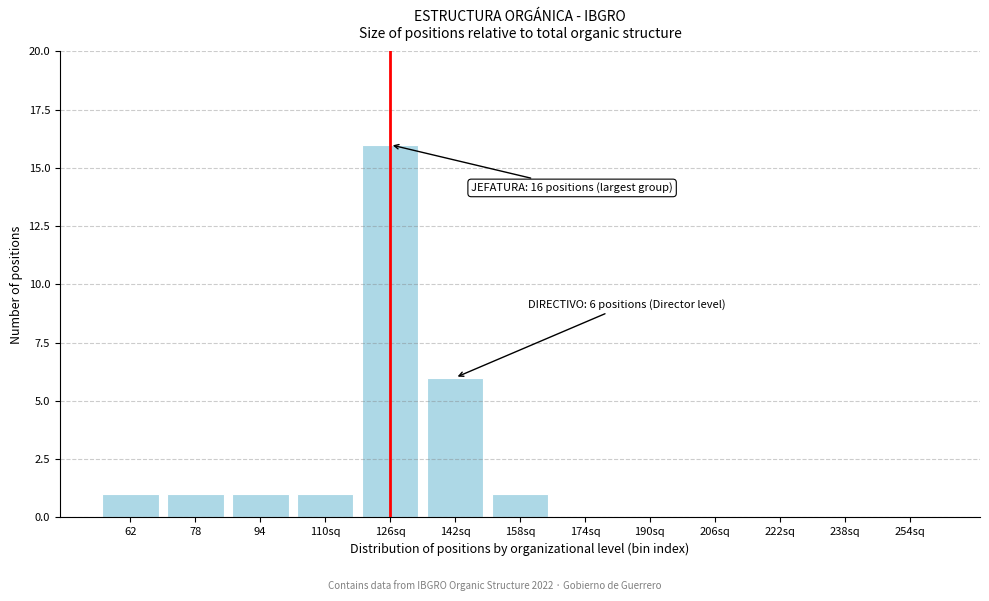

Reading left to right, transcribe all the data shown in this chart.

62=1	78=1	94=1	110sq=1	126sq=16	142sq=6	158sq=1	174sq=0	190sq=0	206sq=0	222sq=0	238sq=0	254sq=0